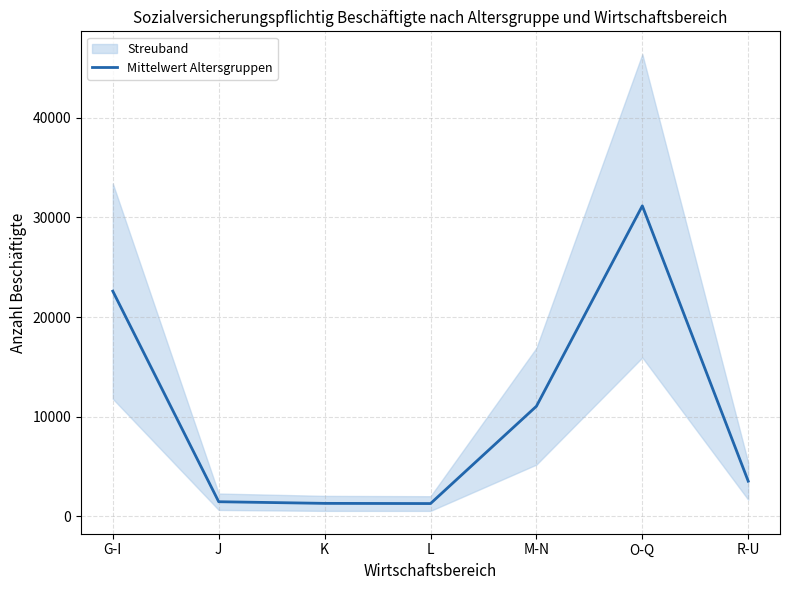

What is the sum of the values at M-N and L?

12305.0